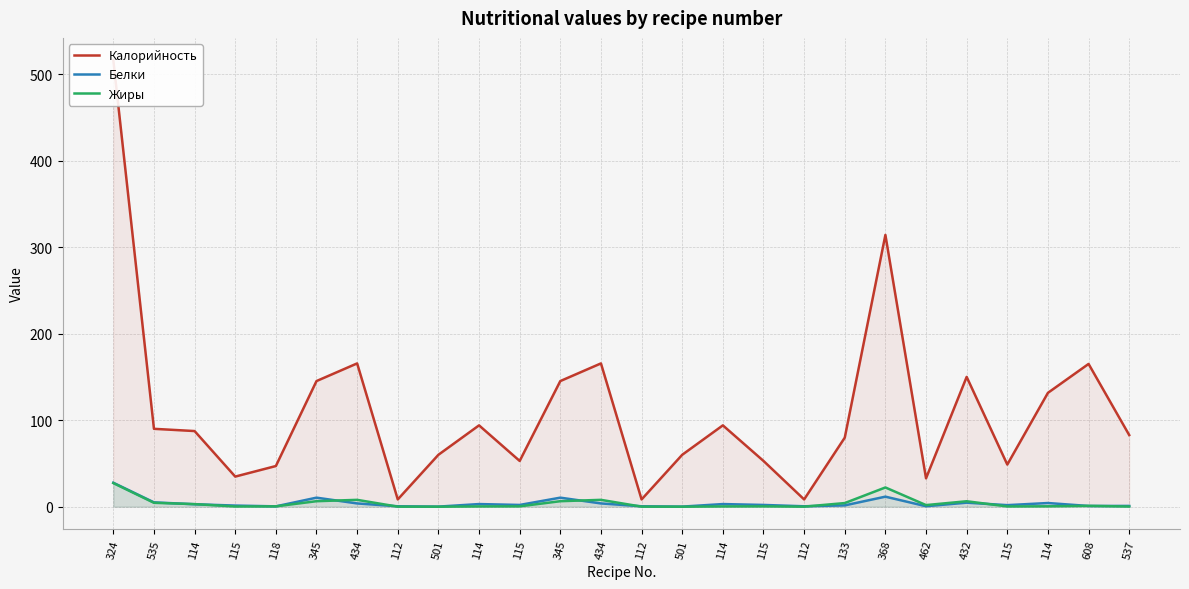

What are all the series names shown in the legend?

Калорийность, Белки, Жиры